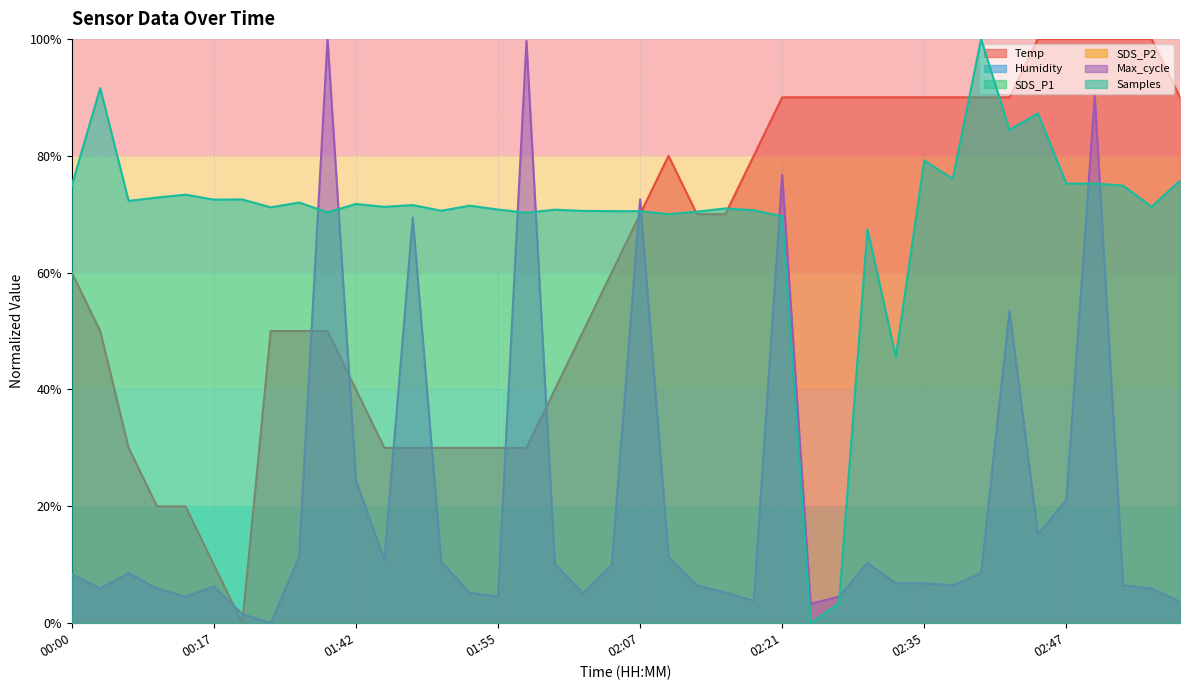

What is the label of the 22nd point from the right?

02:02